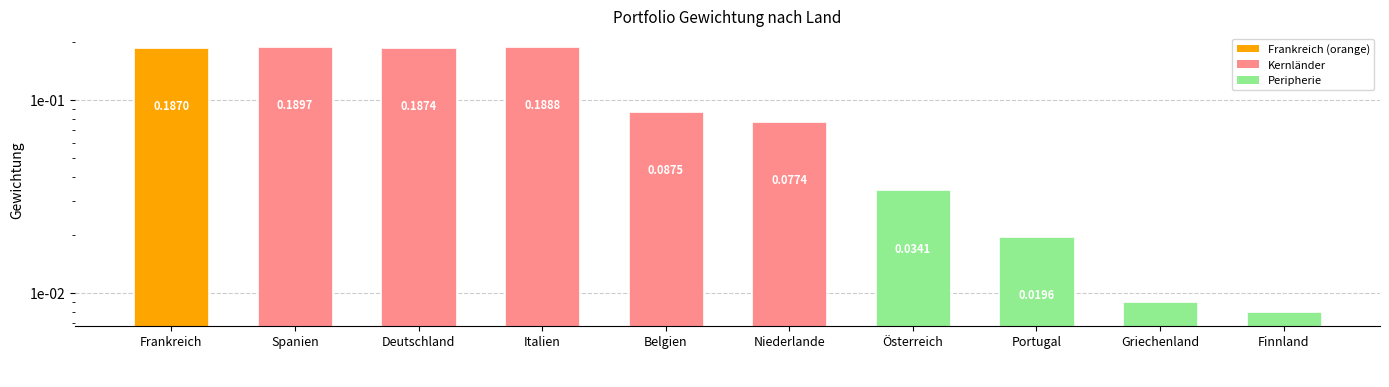

Where is the data nearest to the value 0?

Finnland